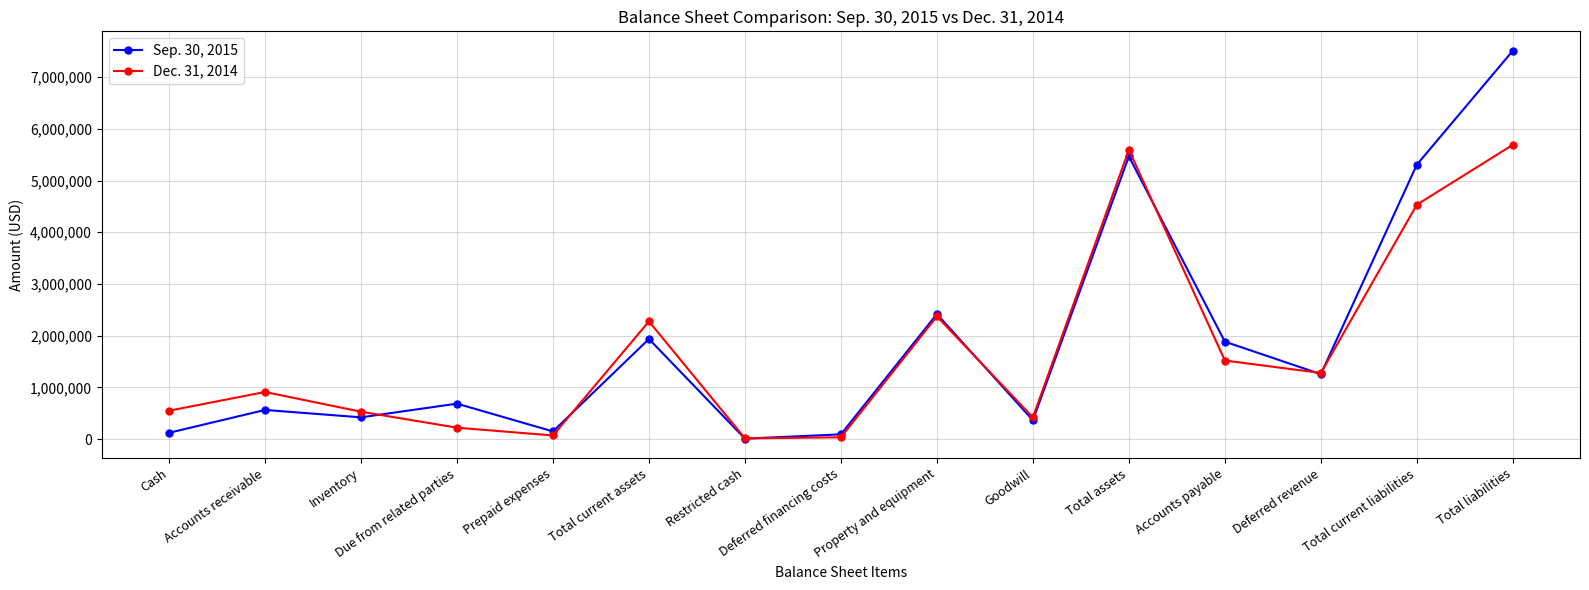

List the series in order of their peak value, highest first.

Sep. 30, 2015, Dec. 31, 2014